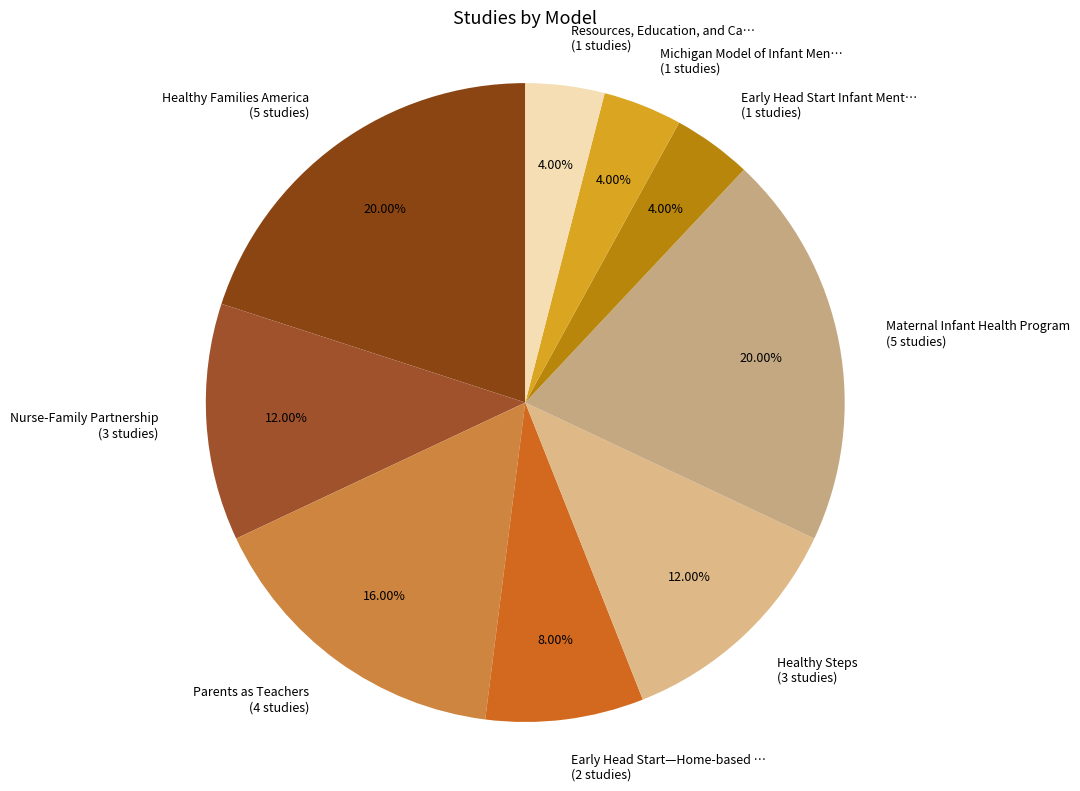

Is there any slice that represents more than half of the pie?

No